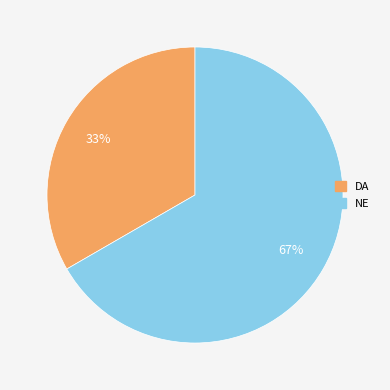

How many segments does this pie chart have?

2